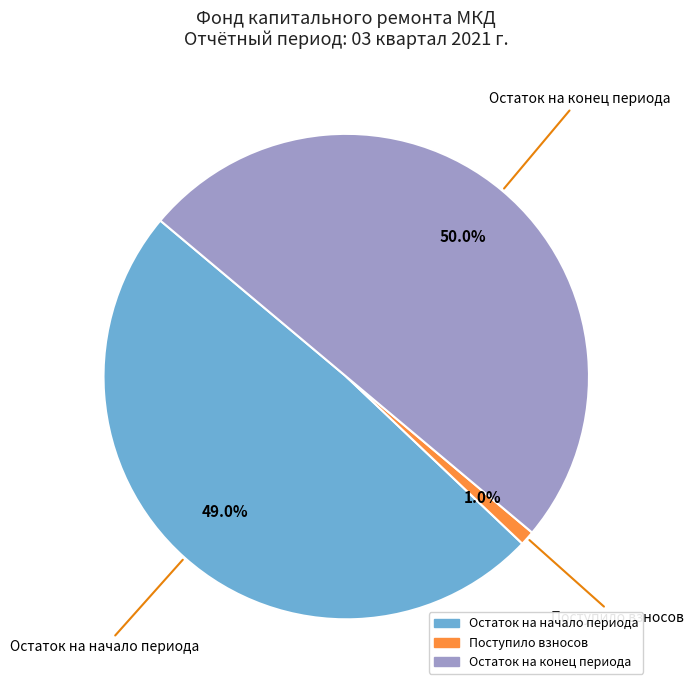

How many segments does this pie chart have?

3